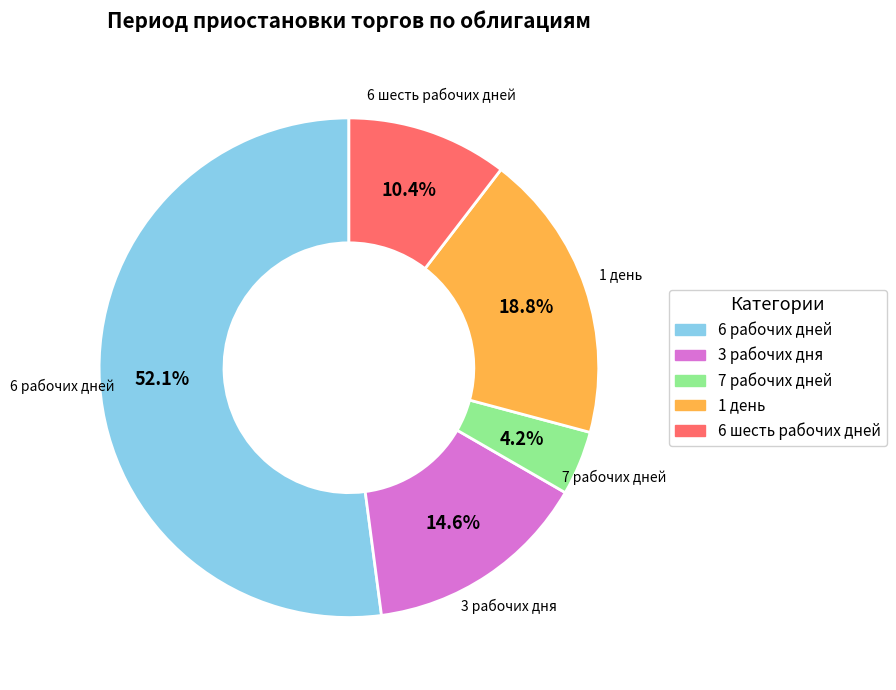

Does any single category account for the majority?

Yes